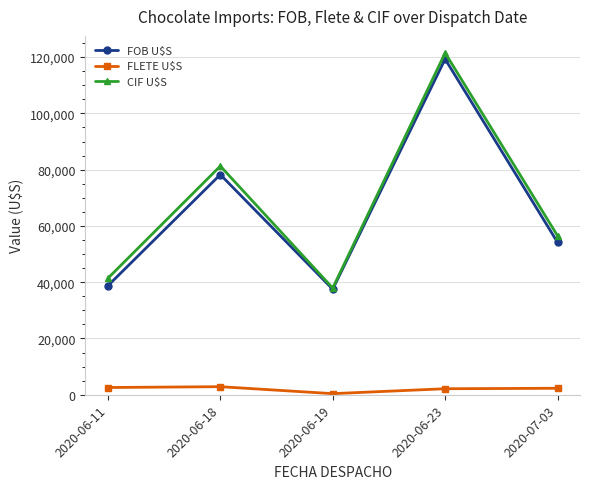

What is the difference between the second highest and minimum values in the FLETE U$S series?

2182.4